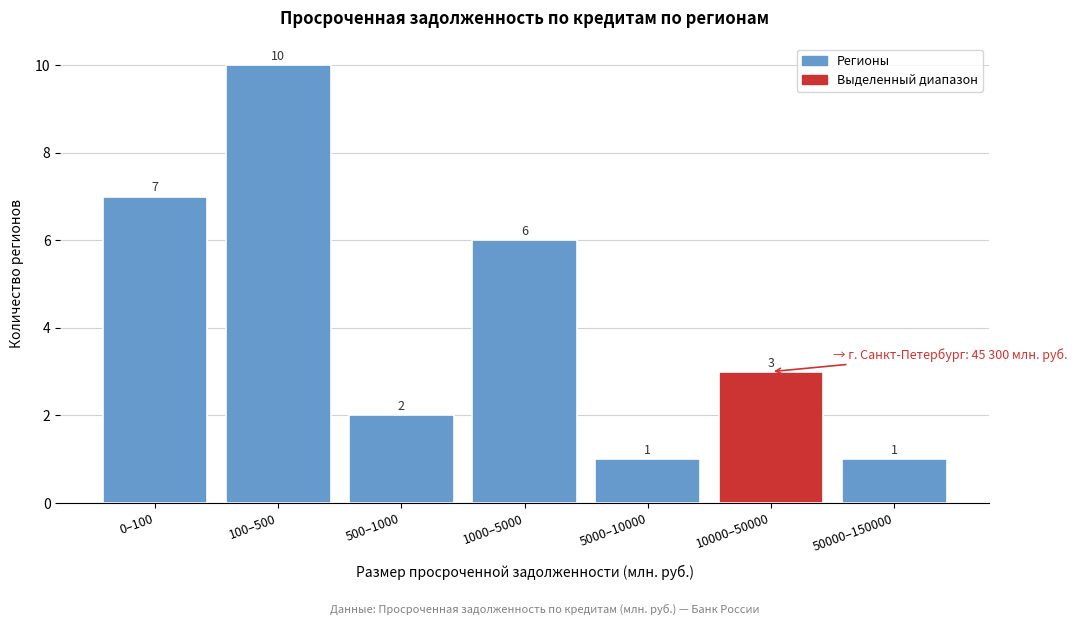

Reading right to left, transcribe all the data shown in this chart.

50000–150000=1	10000–50000=3	5000–10000=1	1000–5000=6	500–1000=2	100–500=10	0–100=7